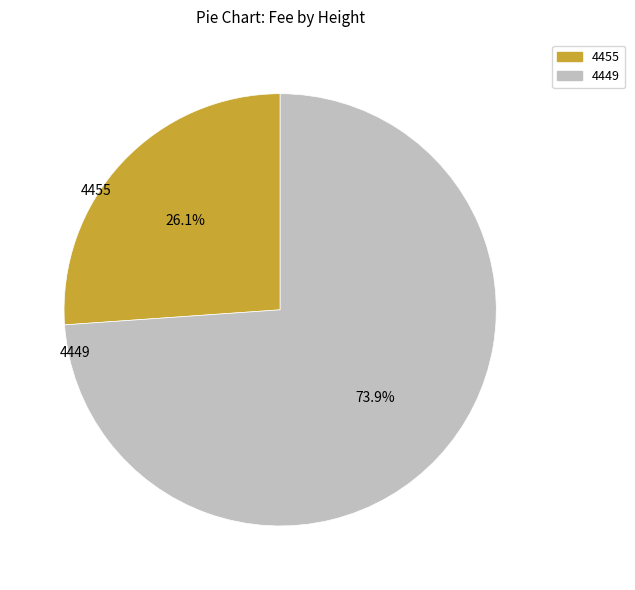

The 4455 slice represents 26% of the pie. True or false?

True